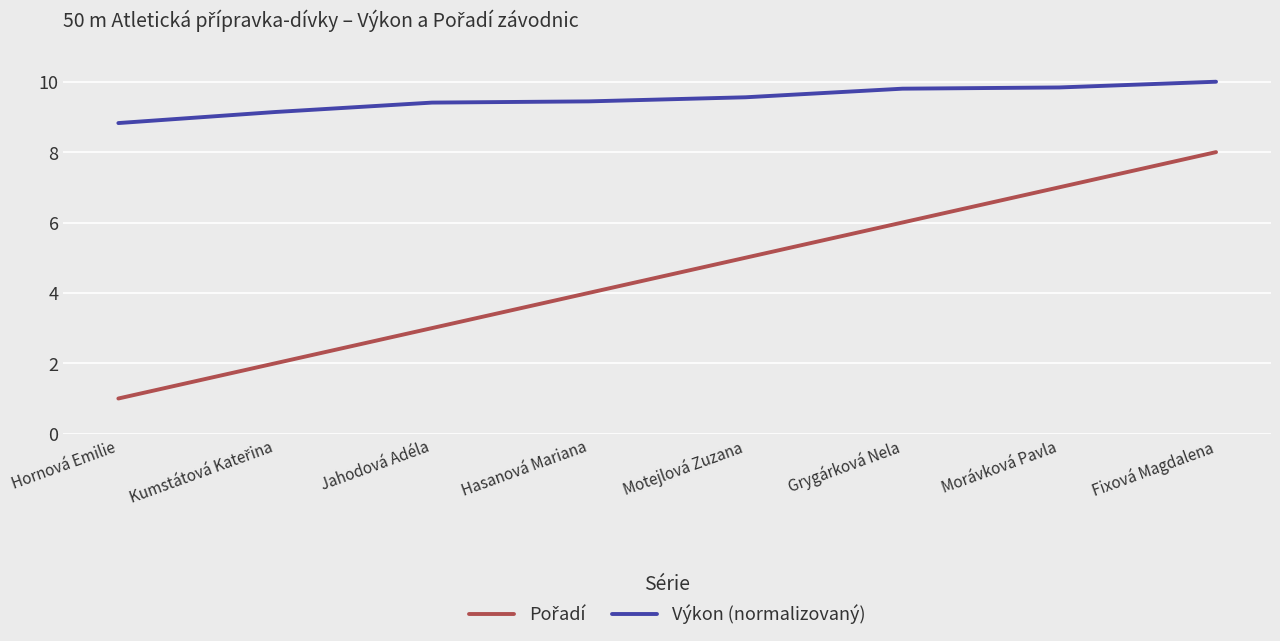

Which category has the lowest value in the Výkon (normalizovaný) series?

Hornová Emilie